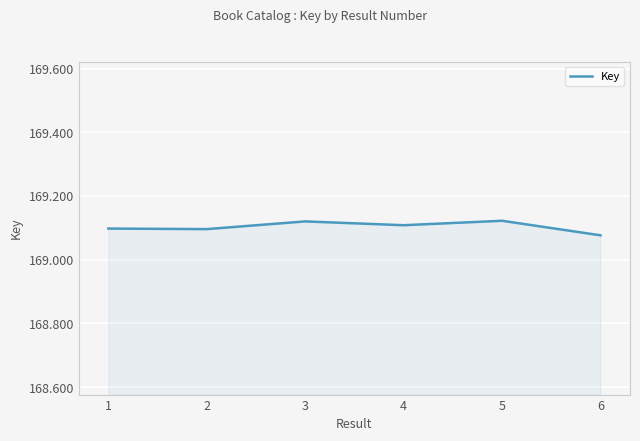

Is this an area chart (filled region under the line)?

Yes